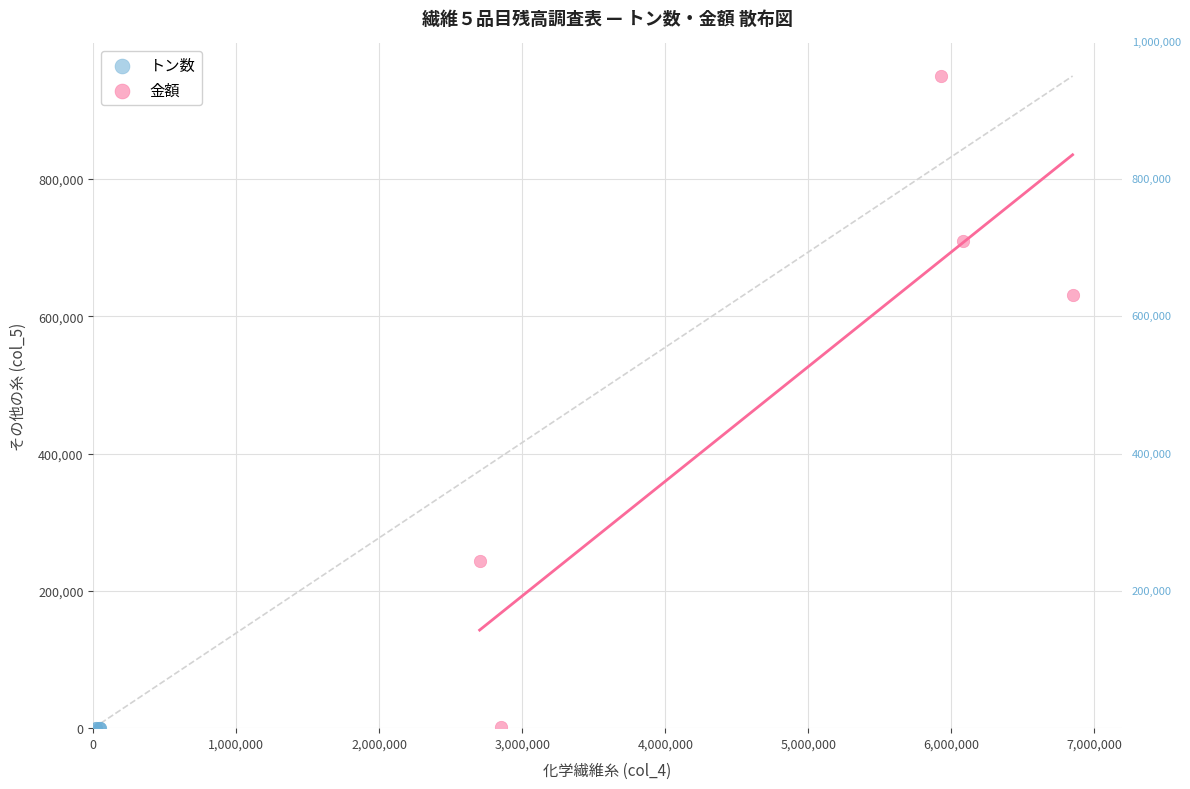

What are all the series names shown in the legend?

トン数, 金額